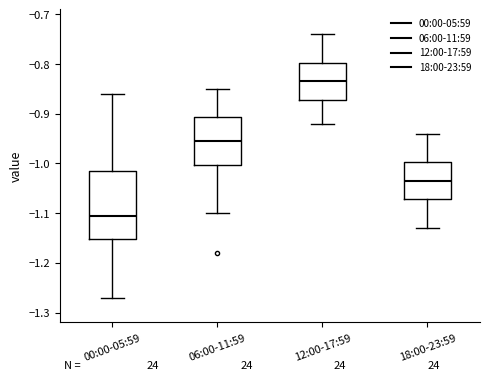

Reading left to right, transcribe this box plot: for each box, give where its median line is, the range the box spans, and where its two whiskers end, as read against the y-axis. The values are not printed on the chart, so give them approximately, as read against the axis.

00:00-05:59: median -1.10, box -1.15 to -1.01, whiskers -1.27 to -0.86
06:00-11:59: median -0.95, box -1.00 to -0.91, whiskers -1.10 to -0.85
12:00-17:59: median -0.83, box -0.87 to -0.80, whiskers -0.92 to -0.74
18:00-23:59: median -1.03, box -1.07 to -1.00, whiskers -1.13 to -0.94